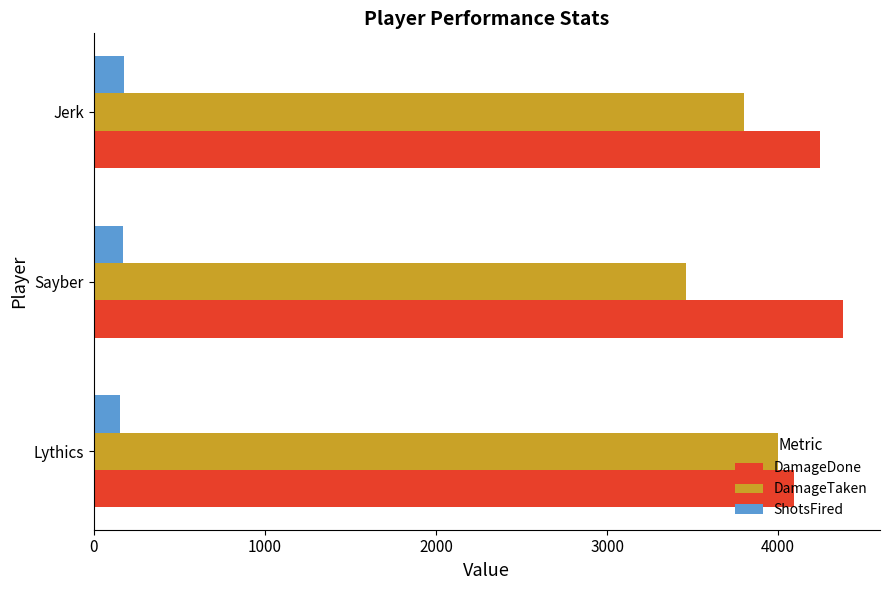

What is the average value of the DamageTaken series?

3755